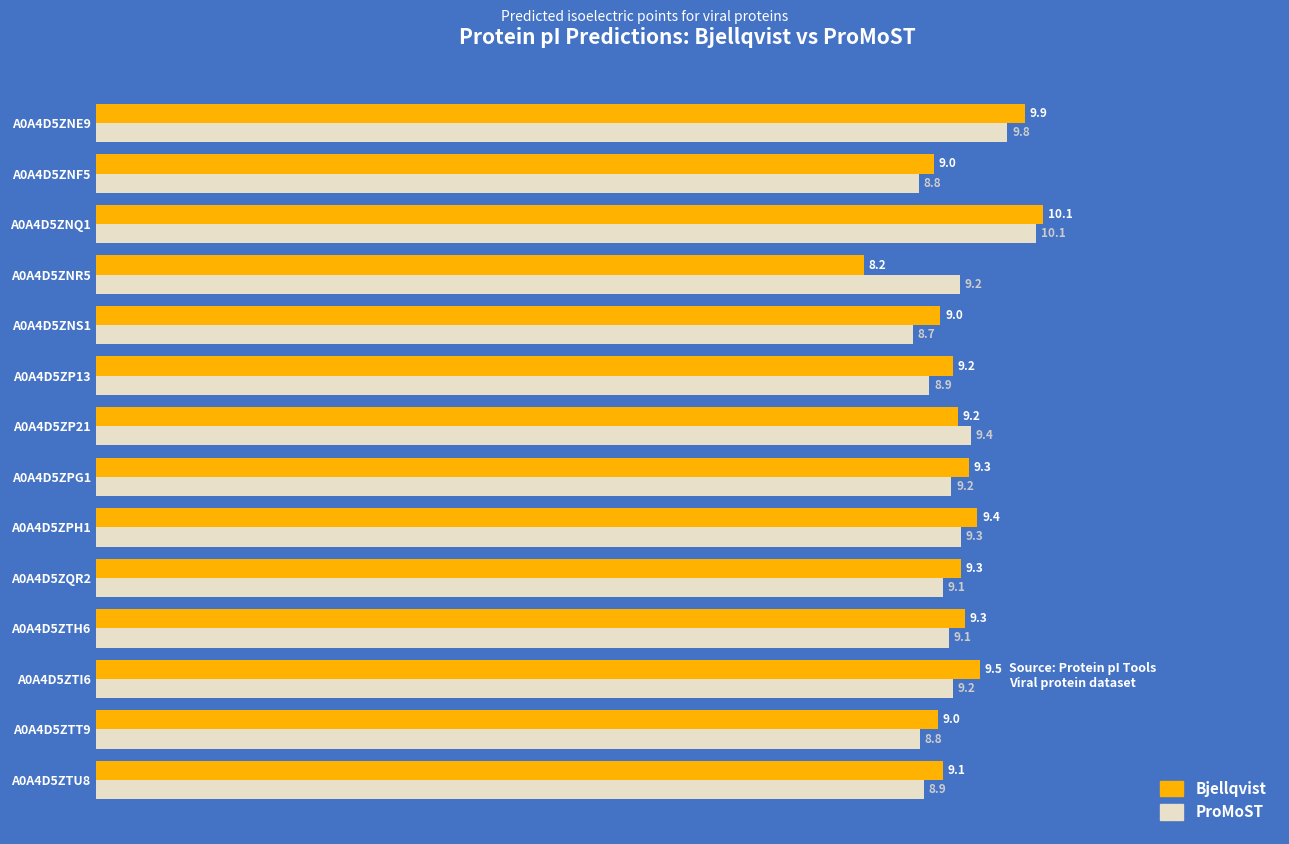

Rank the series by their average value, from highest to lowest.

Bjellqvist, ProMoST